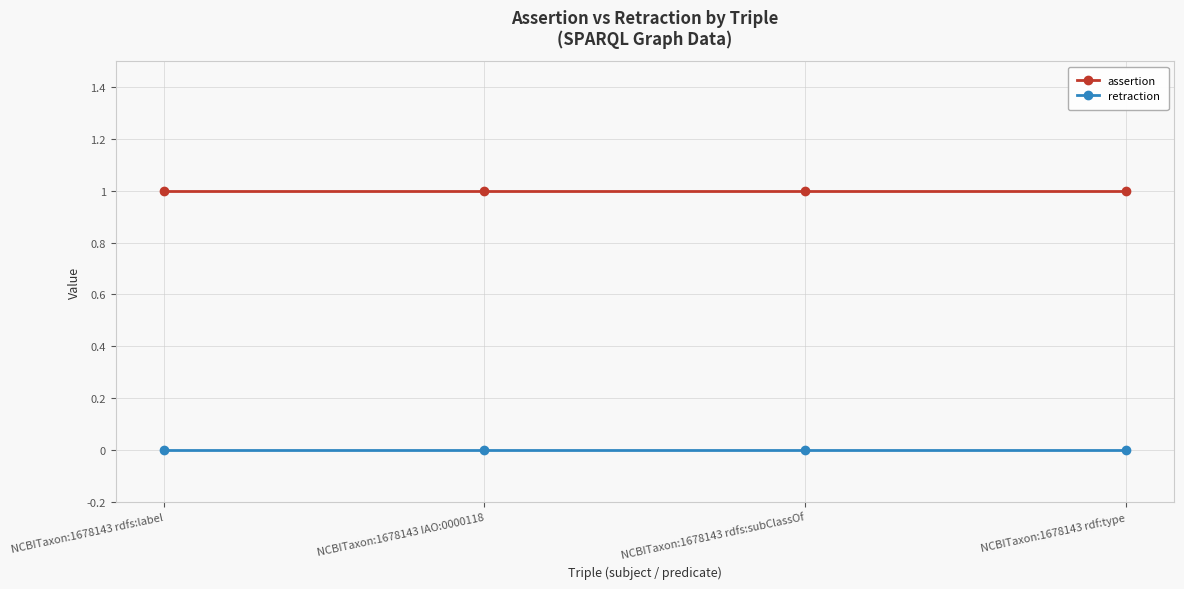

Reading right to left, extract all data points from this chart.

assertion: NCBITaxon:1678143 rdf:type=1	NCBITaxon:1678143 rdfs:subClassOf=1	NCBITaxon:1678143 IAO:0000118=1	NCBITaxon:1678143 rdfs:label=1
retraction: NCBITaxon:1678143 rdf:type=0	NCBITaxon:1678143 rdfs:subClassOf=0	NCBITaxon:1678143 IAO:0000118=0	NCBITaxon:1678143 rdfs:label=0